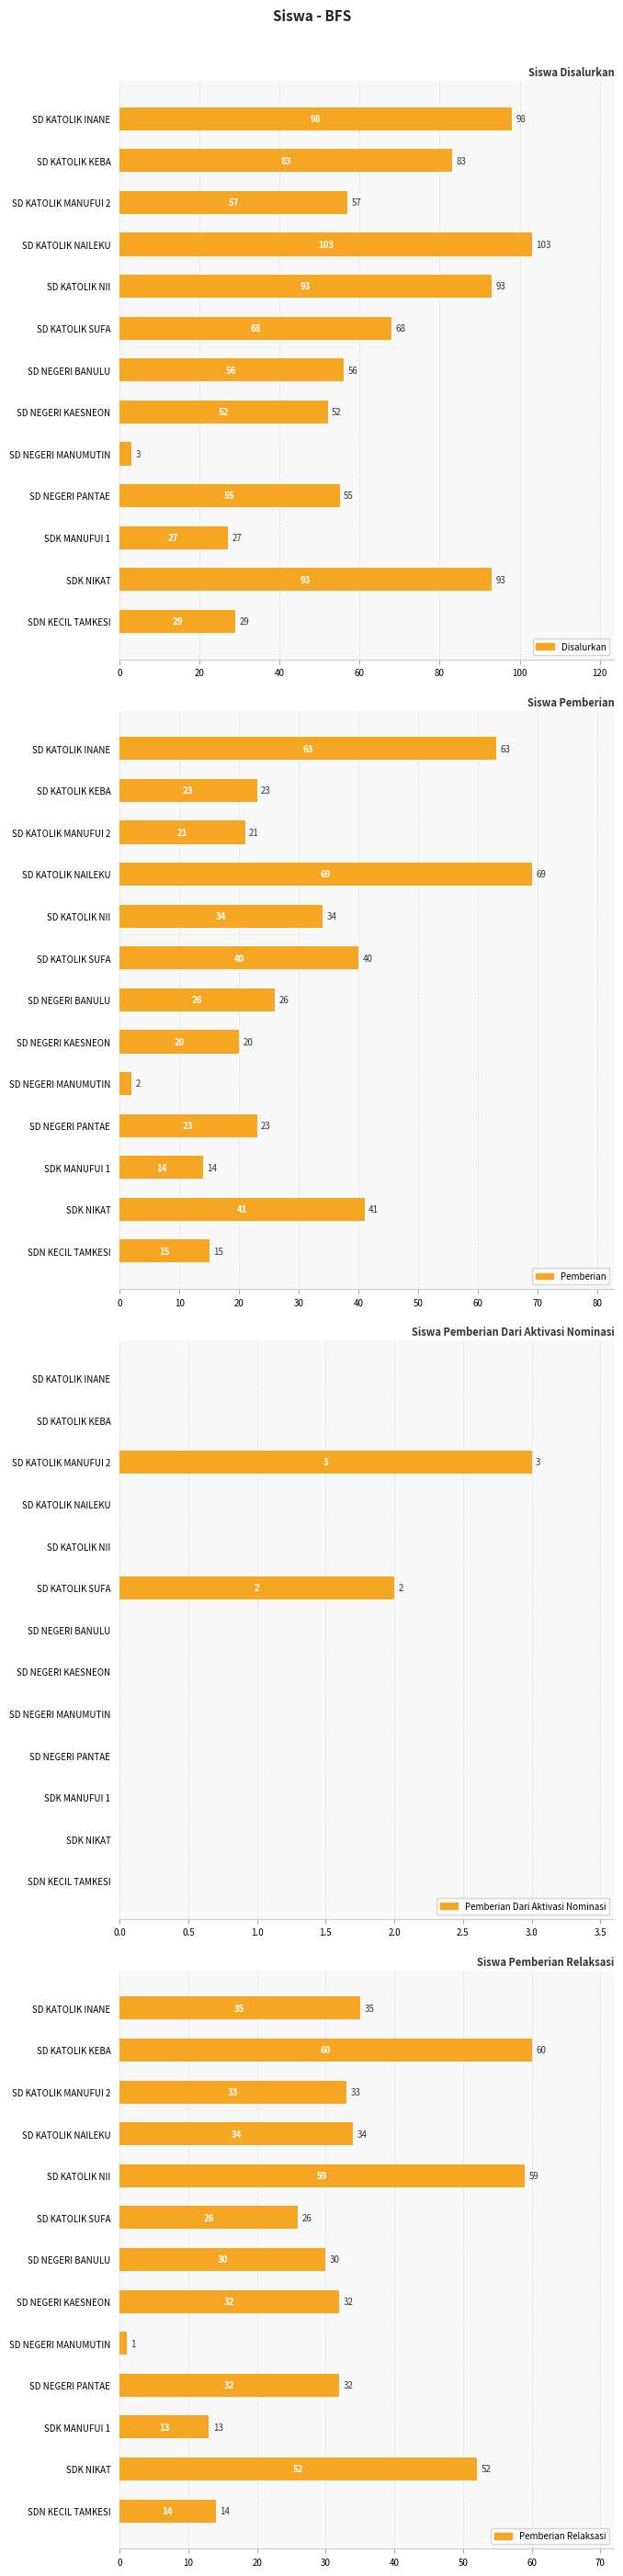

What is the minimum value for Pemberian Relaksasi?

1